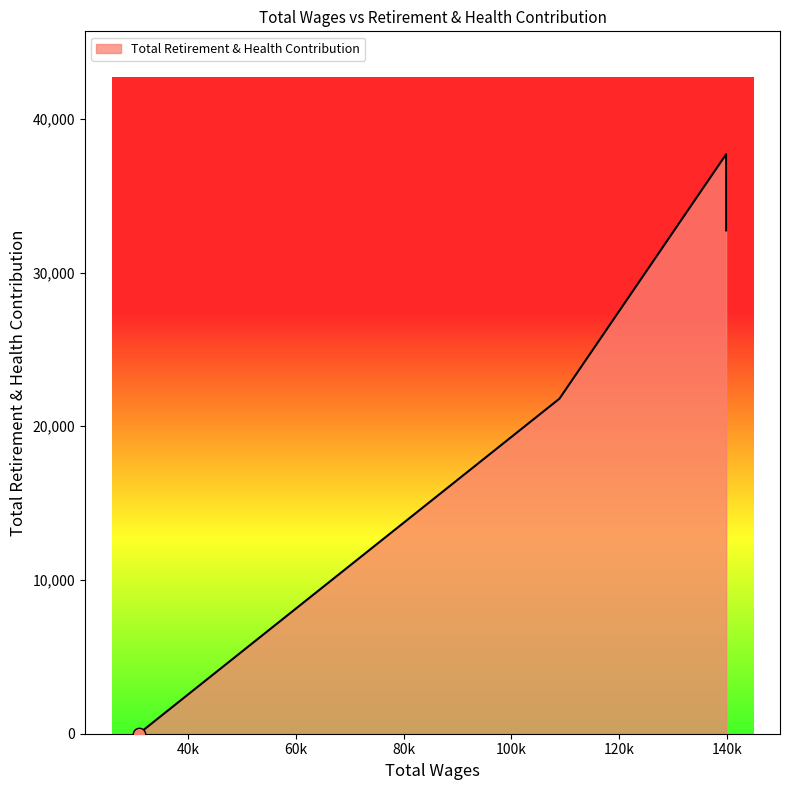

How many interior local peaks (higher than both neighbors) does the data have?

1